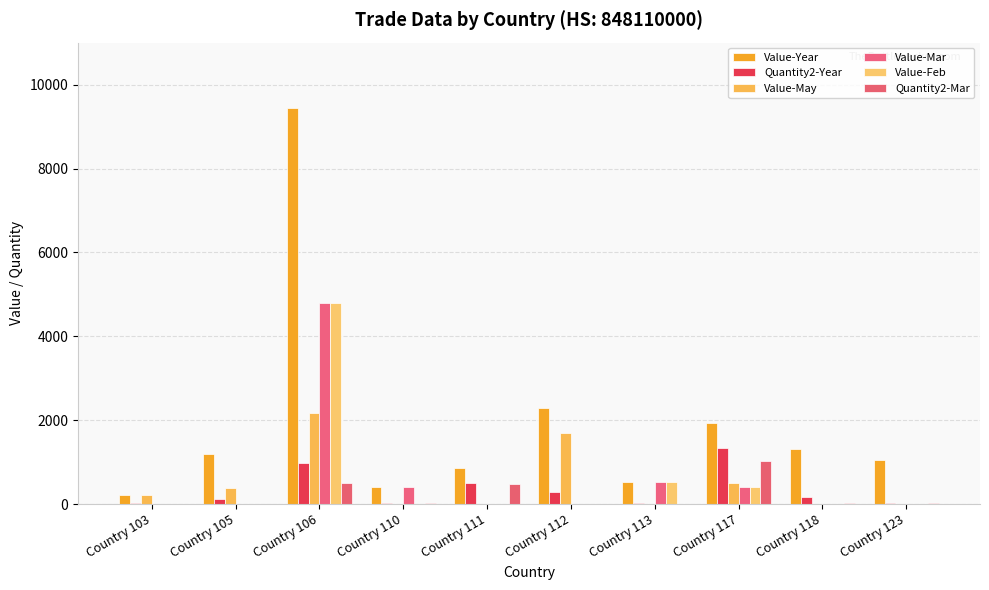

Where is Value-Mar nearest to the value 2398?

Country 113